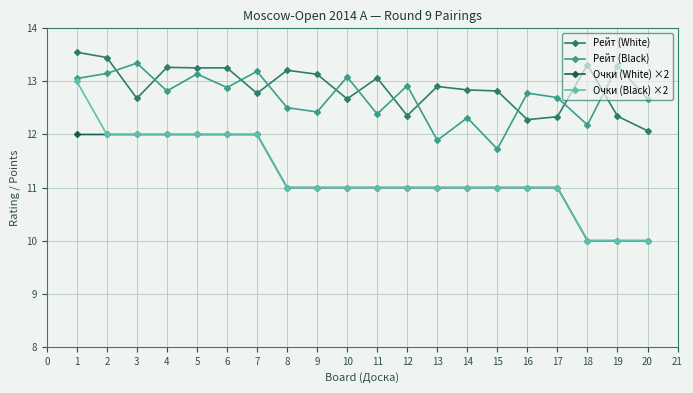

What is the value of the Рейт (Black) point at the 10th from the left?

13.1